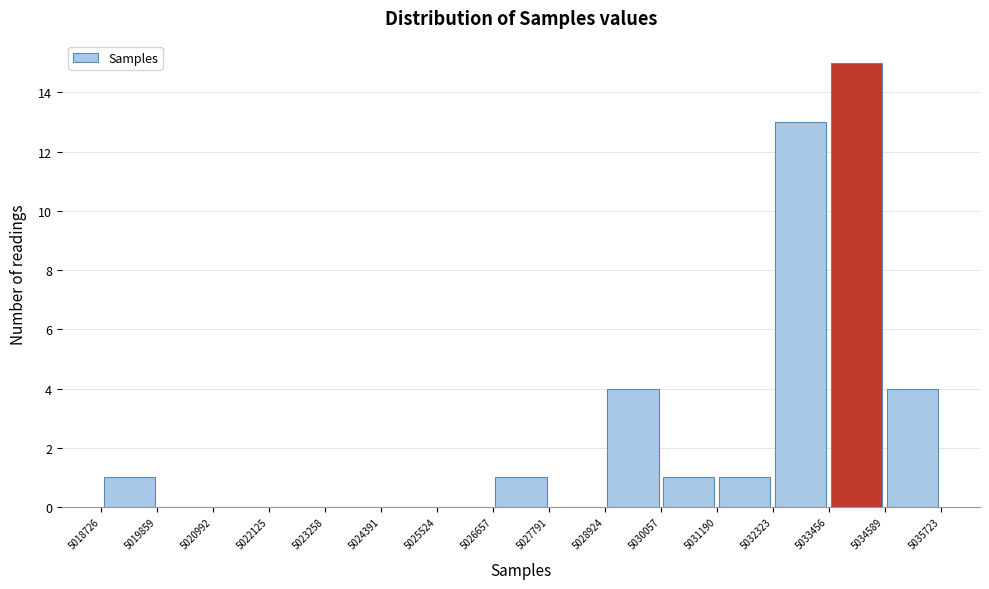

Reading left to right, transcribe this chart: for each bar, give the range it covers on the x-axis and its height. The values are not printed on the chart, so give them approximately, as read against the axis.

5018726 to 5019859: 1
5019859 to 5020992: 0
5020992 to 5022125: 0
5022125 to 5023258: 0
5023258 to 5024391: 0
5024391 to 5025524: 0
5025524 to 5026657: 0
5026657 to 5027791: 1
5027791 to 5028924: 0
5028924 to 5030057: 4
5030057 to 5031190: 1
5031190 to 5032323: 1
5032323 to 5033456: 13
5033456 to 5034589: 15
5034589 to 5035723: 4